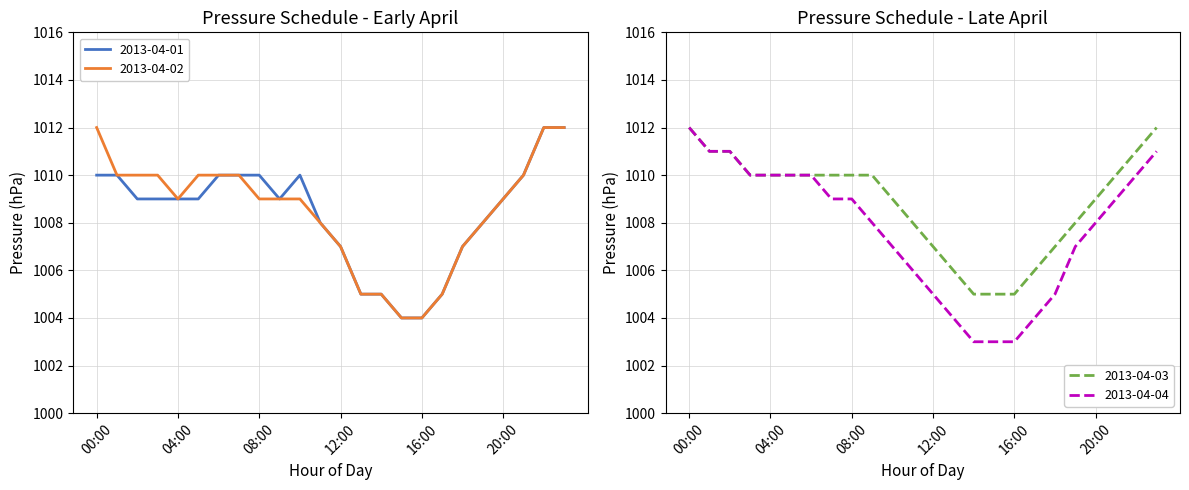

How many 2013-04-02 values are between 1007 and 1010?

16